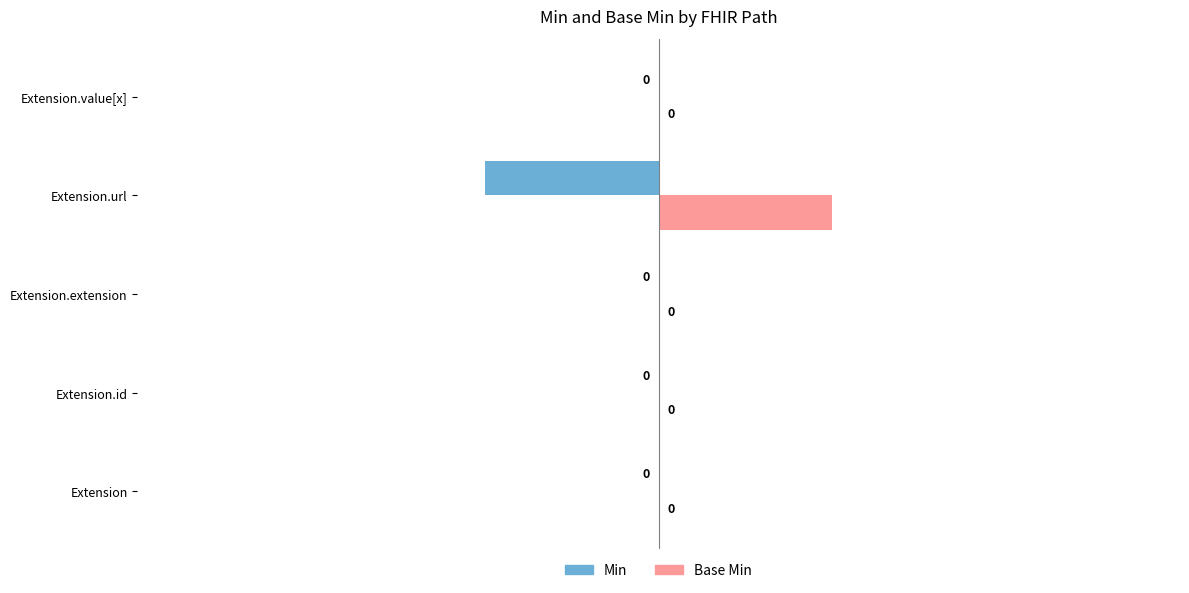

Which series has the largest total across all categories?

Base Min